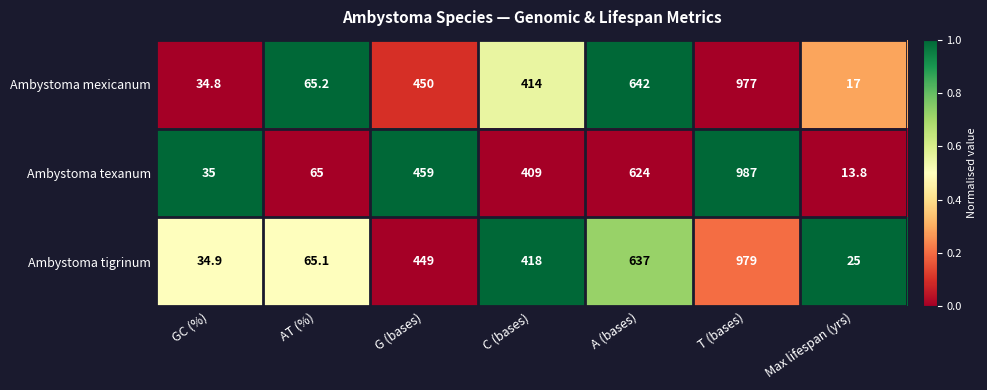

What is the difference between the highest and lowest values at C (bases)?

9.0